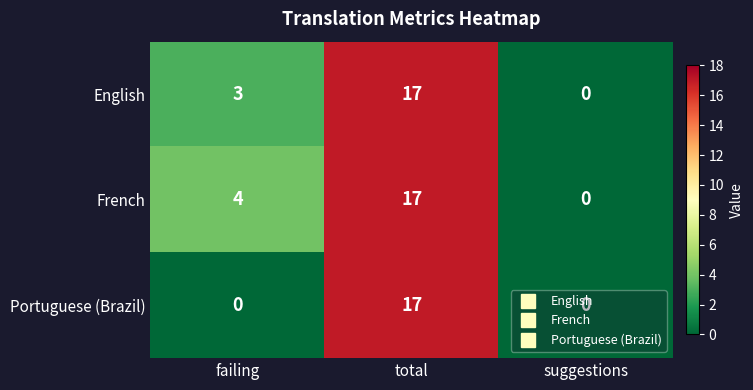

Which series changed the most between failing and suggestions?

French